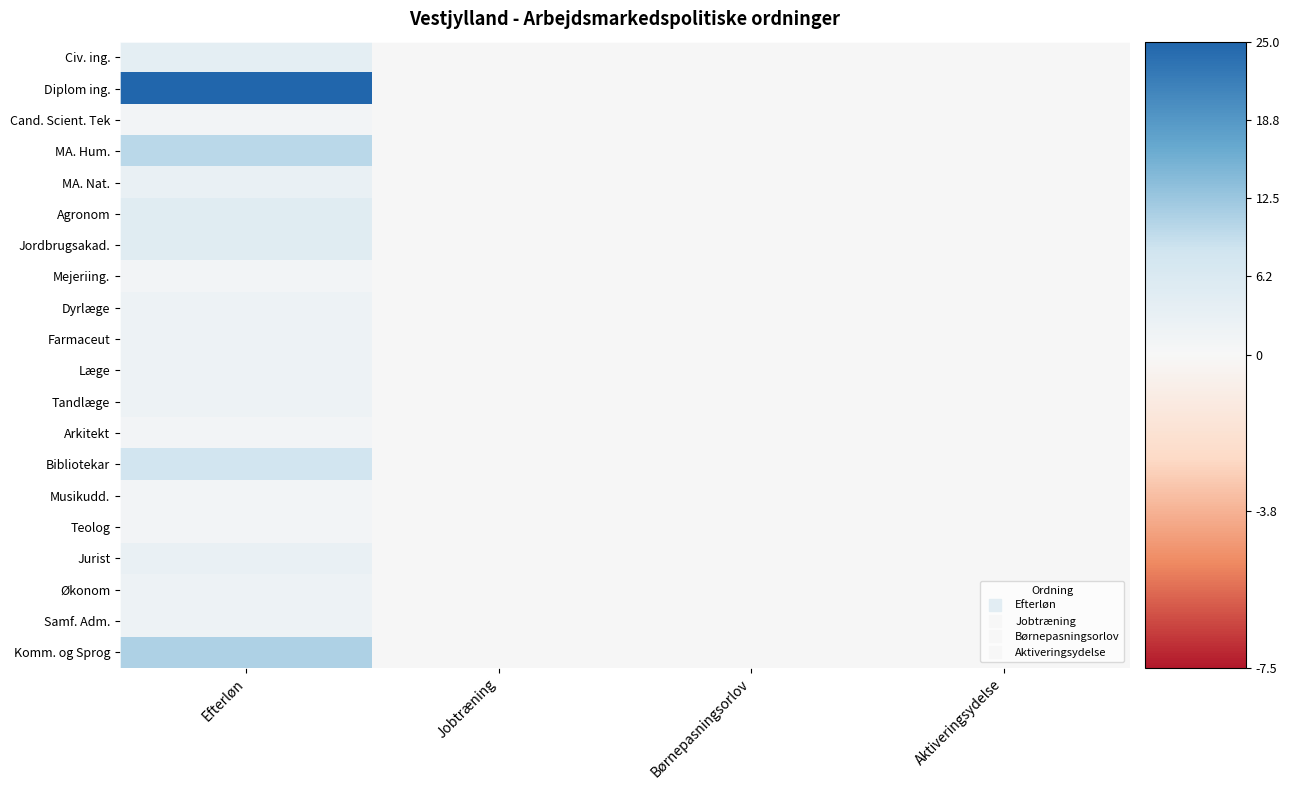

At how many categories does at least one series exceed 18?

1